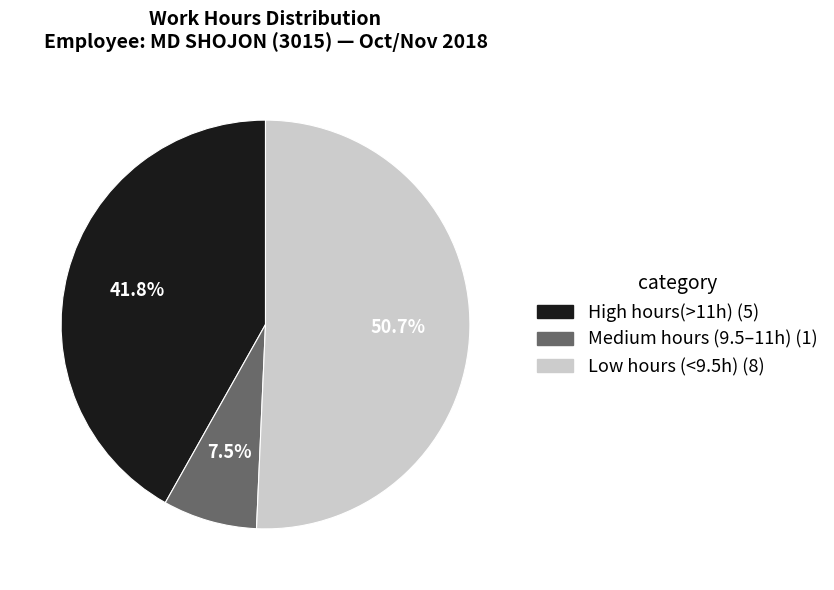

Is there a majority slice in this chart?

Yes